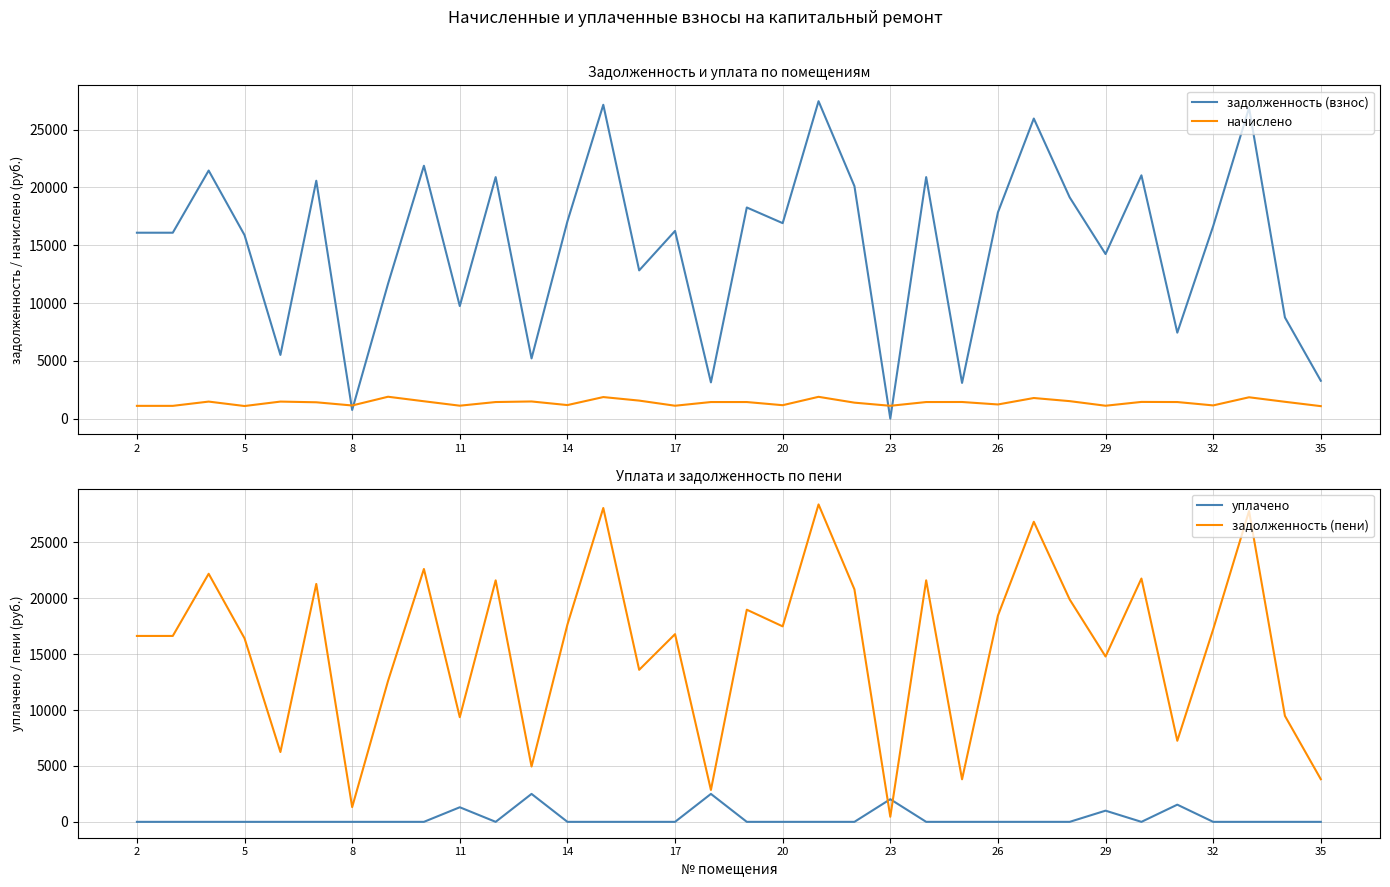

True or false: задолженность (взнос) and уплачено cross at least once.

True